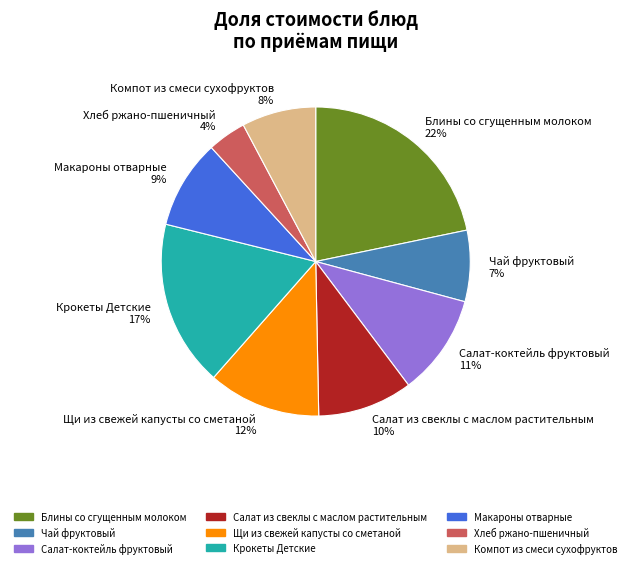

To the nearest percent, what is the average slice percentage?

11%